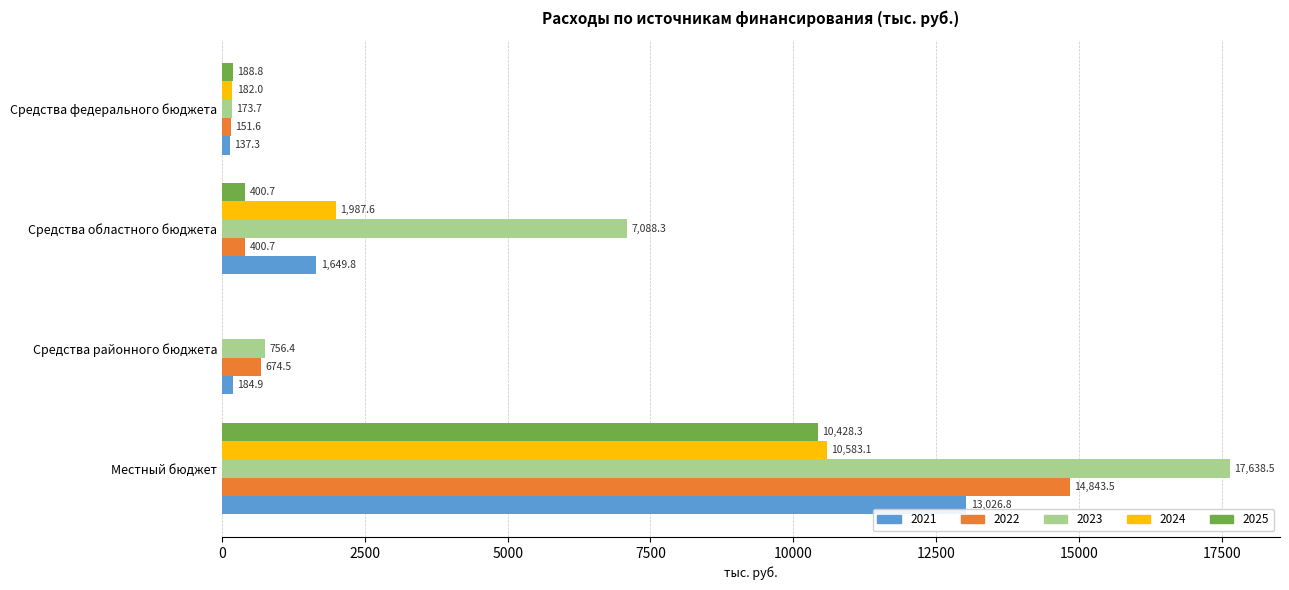

At which label does 2025 reach its peak?

Местный бюджет